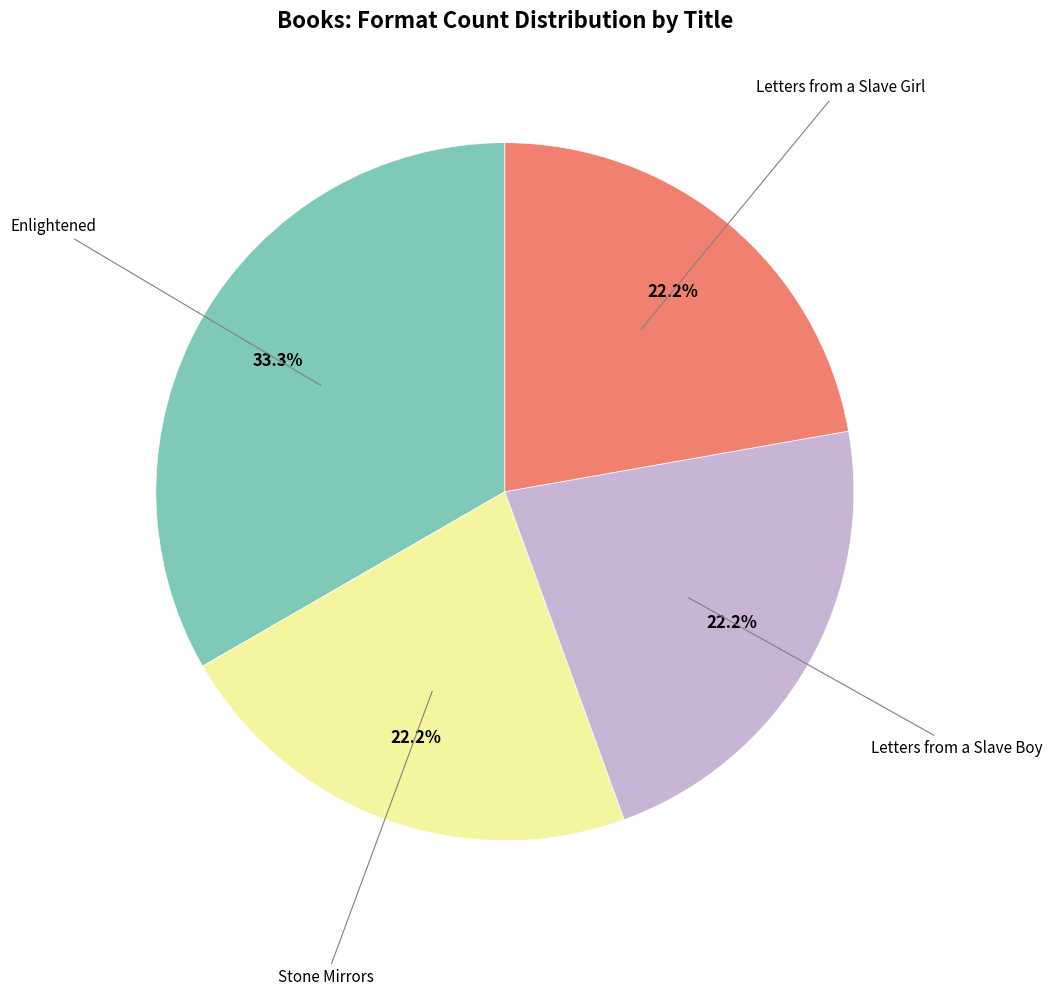

Is there a majority slice in this chart?

No